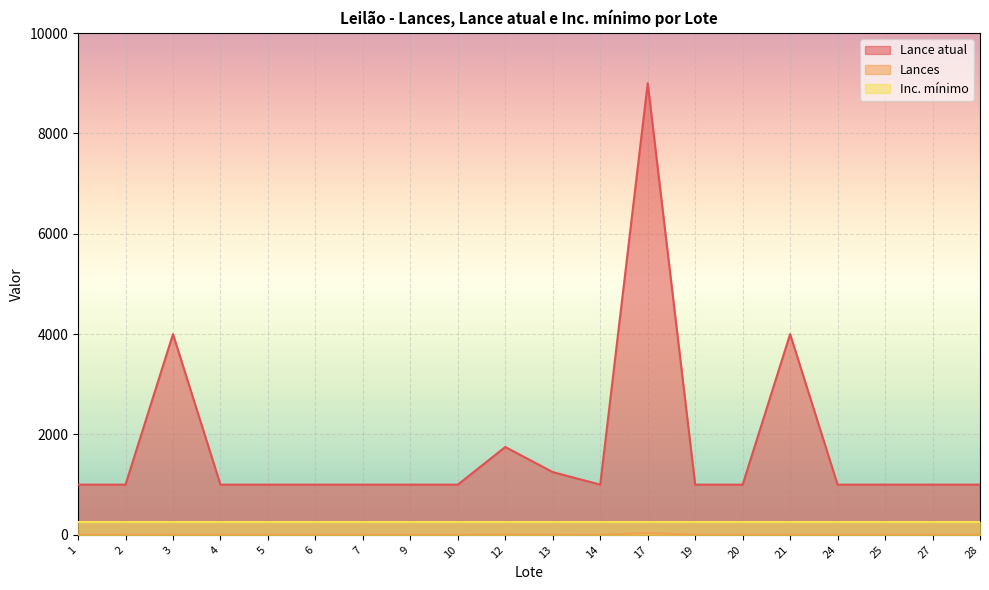

What is the difference between the maximum and minimum values in the Lance atual series?

8000